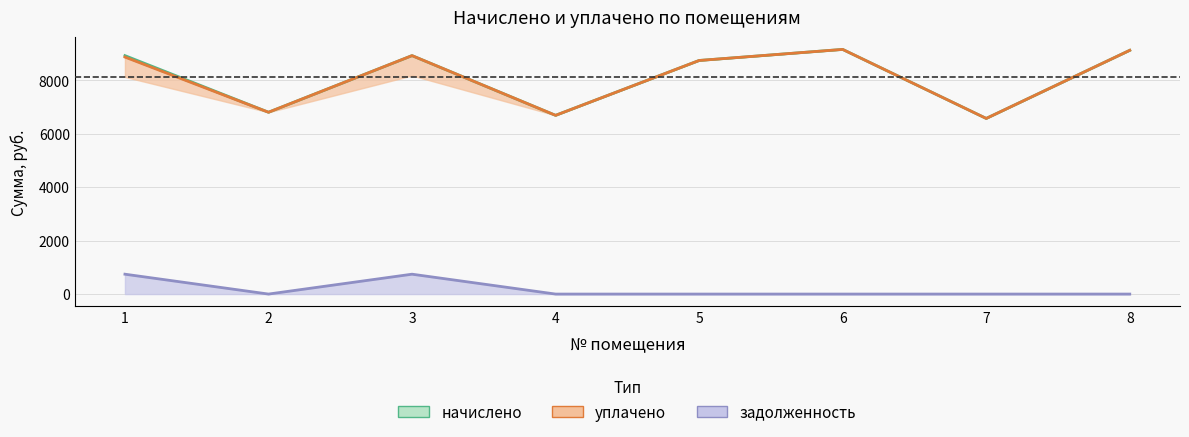

What is the maximum value for уплачено?

9157.7